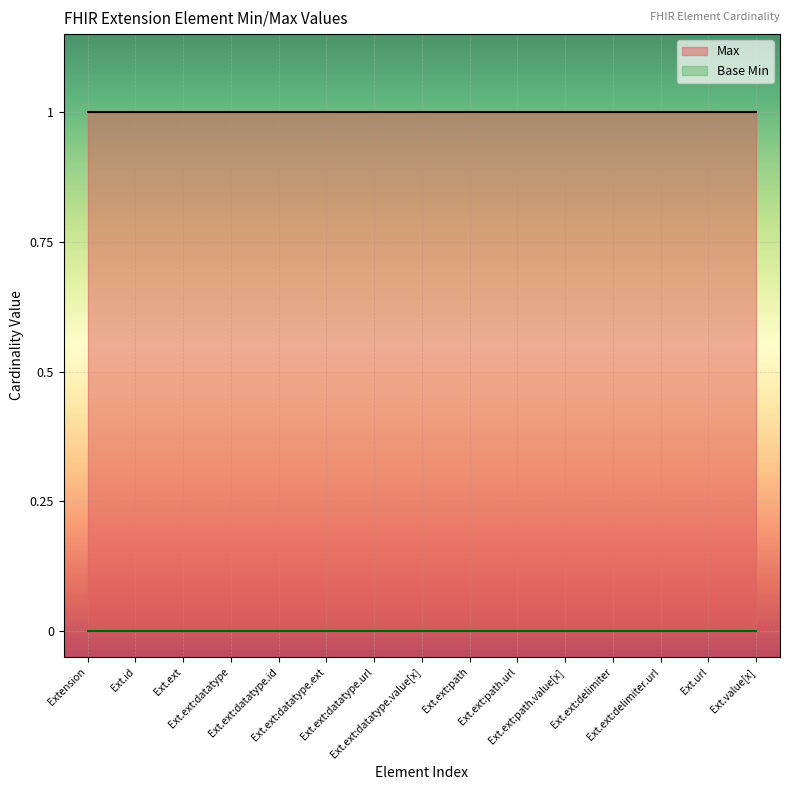

What position from the right is Extension.extension:path.url?

6